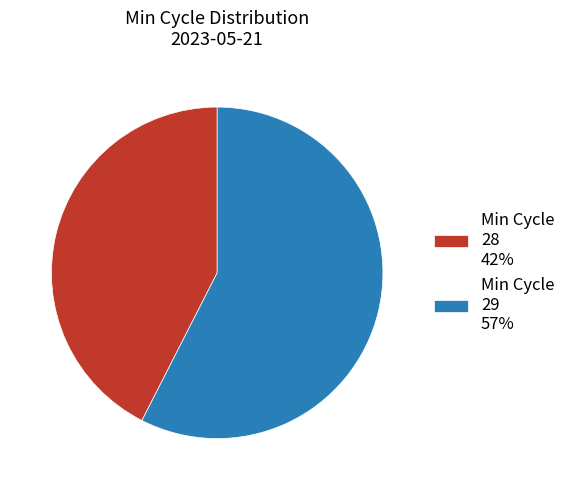

Which has a higher value, Min Cycle 29 57% or Min Cycle 28 42%?

Min Cycle 29 57%